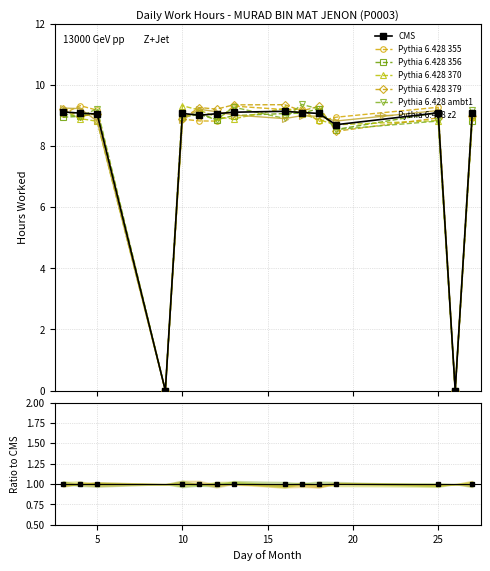

The chart shows a value of 13.0 at 10. True or false?

False